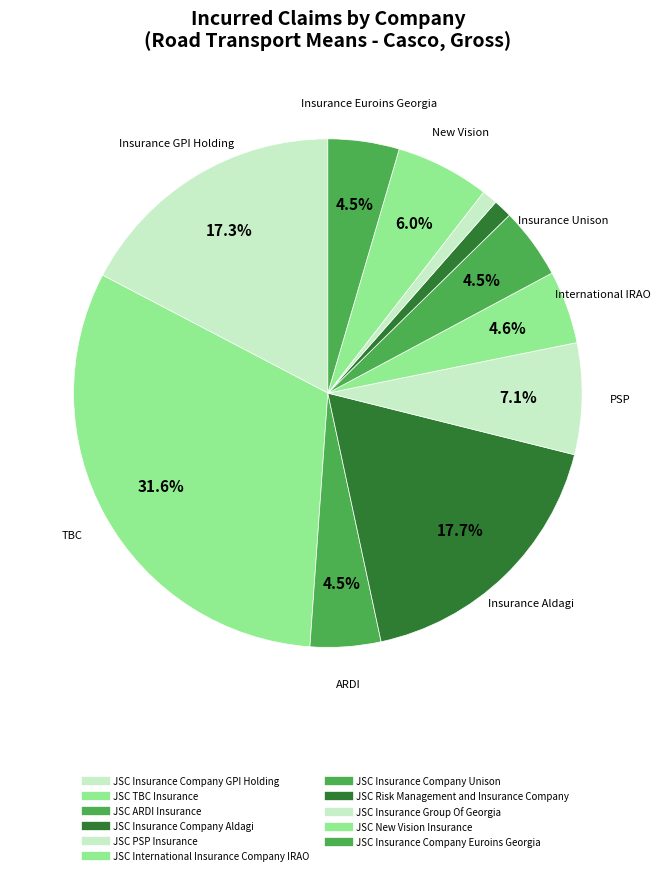

How many segments does this pie chart have?

11